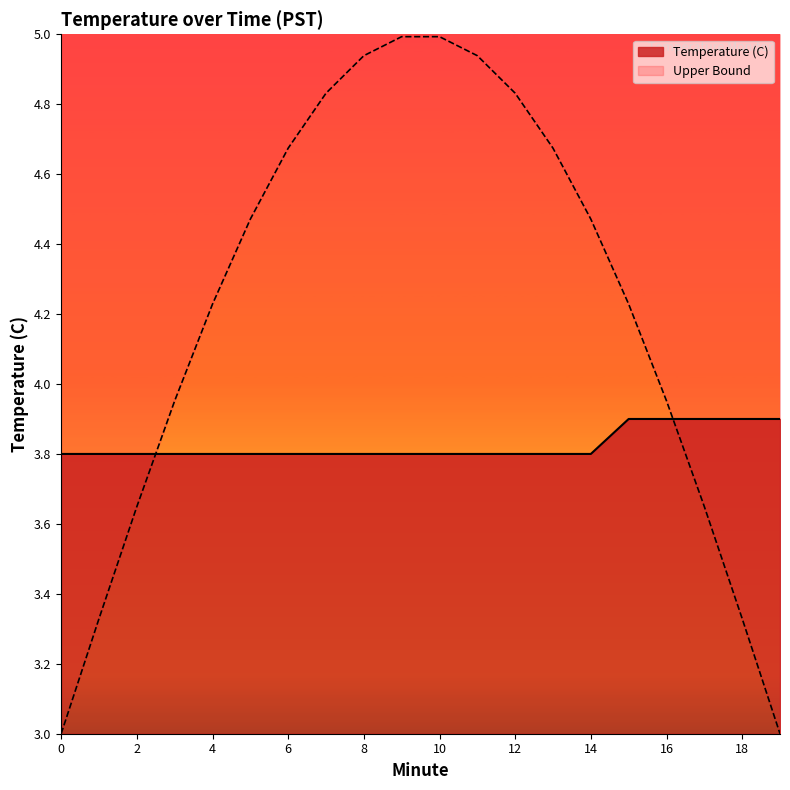

Approximately how many times larger is the value at 4 compared to 19?

1.0